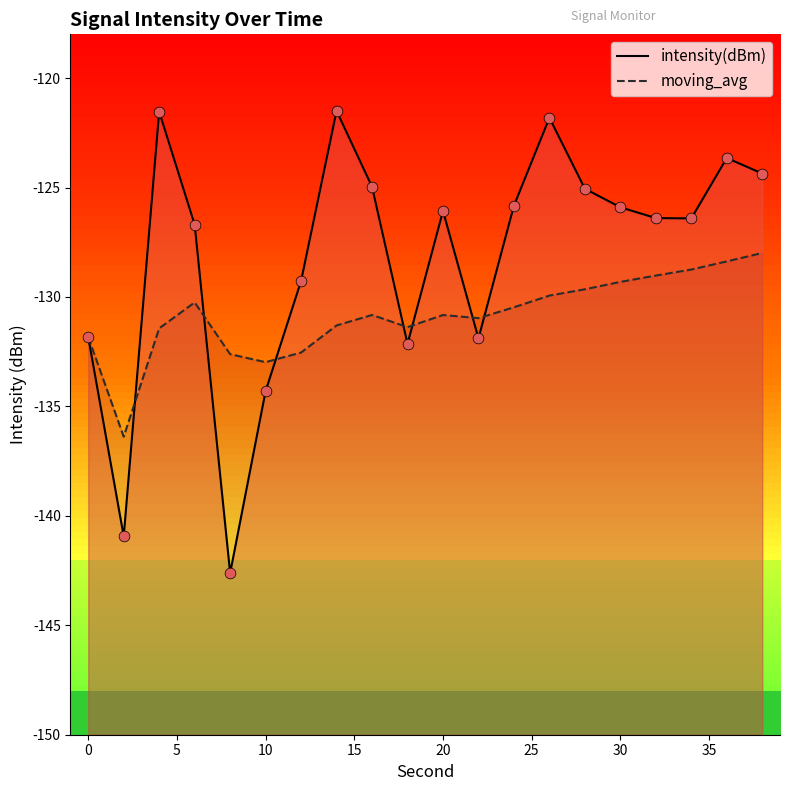

What is the total value across all series at 15?

-275.2